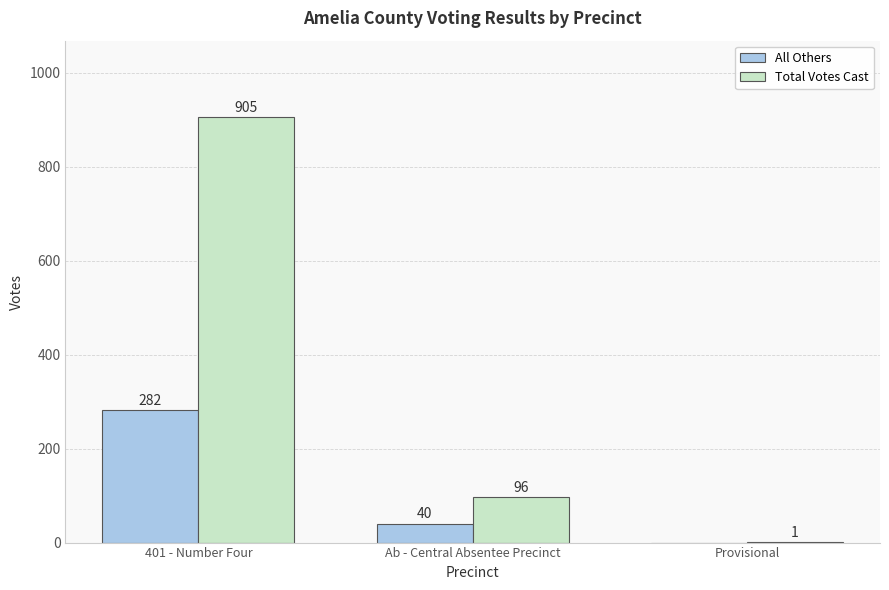

Reading left to right, what are all the values shown in this chart?

All Others: 401 - Number Four=282	Ab - Central Absentee Precinct=40	Provisional=0
Total Votes Cast: 401 - Number Four=905	Ab - Central Absentee Precinct=96	Provisional=1